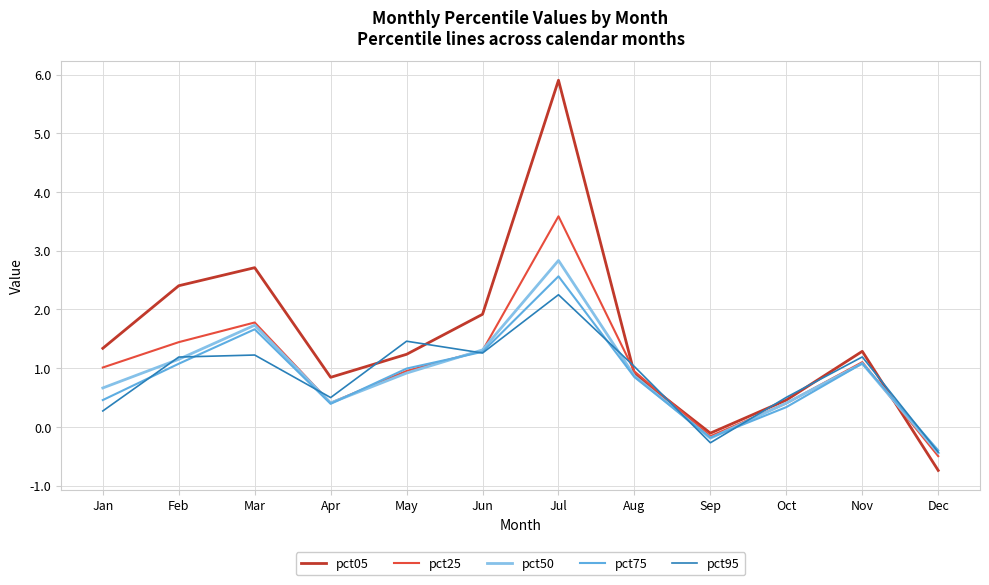

How many categories are shown in the chart?

12